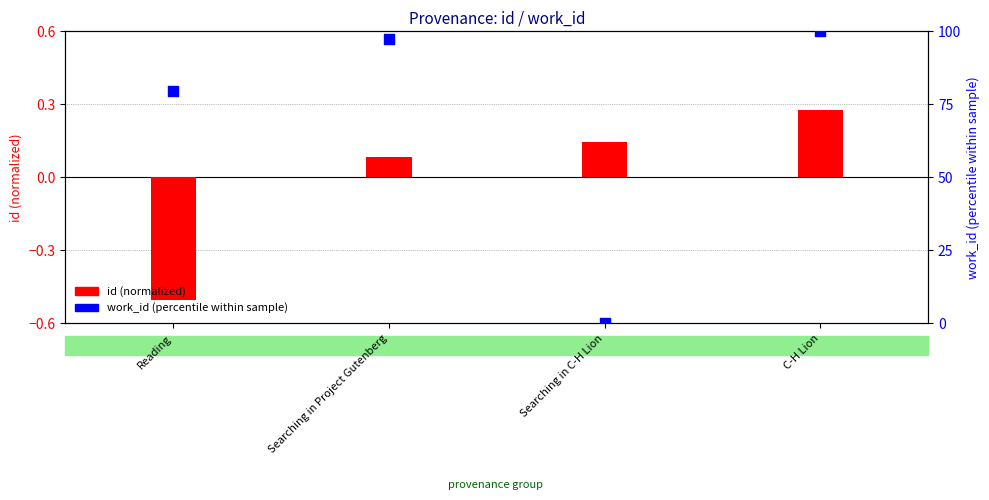

Which series has the largest total across all categories?

work_id (percentile)